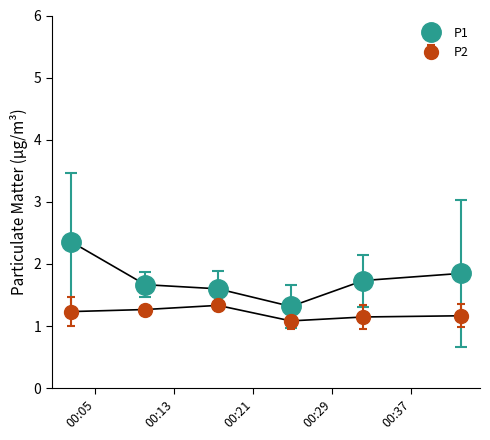

What is the minimum value shown in the chart?

1.1